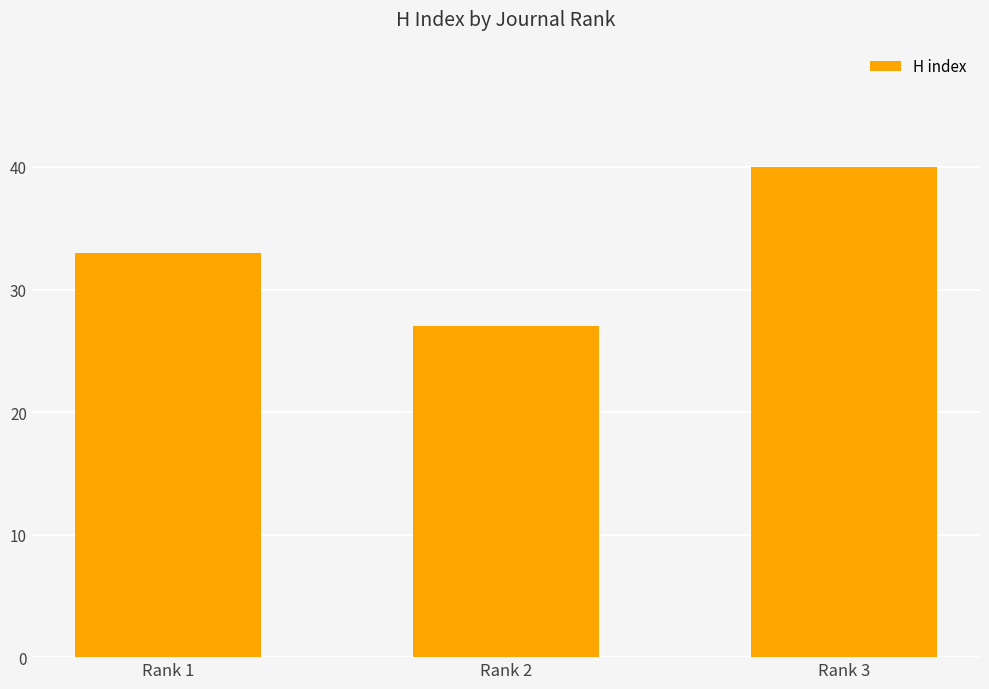

What is the sum of all values?

100